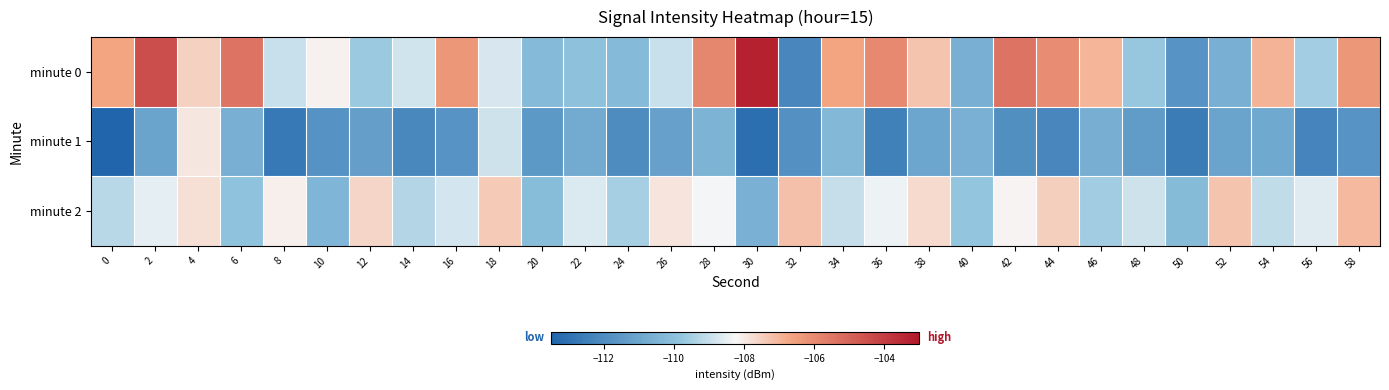

Reading left to right, list all the values displayed in this chart.

minute 0: 0=-106.7	2=-104.4	4=-107.5	6=-105.4	8=-109.0	10=-108.1	12=-109.6	14=-108.8	16=-106.3	18=-108.7	20=-110.2	22=-109.9	24=-110.2	26=-108.9	28=-105.9	30=-103.3	32=-112.2	34=-106.7	36=-106.0	38=-107.3	40=-110.6	42=-105.4	44=-106.0	46=-107.0	48=-109.7	50=-111.7	52=-110.7	54=-106.9	56=-109.5	58=-106.4
minute 1: 0=-113.5	2=-111.1	4=-108.0	6=-110.7	8=-112.7	10=-111.8	12=-111.3	14=-112.2	16=-111.7	18=-108.9	20=-111.5	22=-110.8	24=-112.0	26=-111.2	28=-110.5	30=-113.1	32=-111.8	34=-110.3	36=-112.4	38=-111.0	40=-110.6	42=-111.9	44=-112.2	46=-110.7	48=-111.4	50=-112.6	52=-111.1	54=-110.9	56=-112.3	58=-111.7
minute 2: 0=-109.2	2=-108.5	4=-107.8	6=-109.9	8=-108.1	10=-110.4	12=-107.6	14=-109.3	16=-108.8	18=-107.4	20=-110.1	22=-108.7	24=-109.5	26=-107.9	28=-108.3	30=-110.6	32=-107.2	34=-109.0	36=-108.4	38=-107.7	40=-109.8	42=-108.2	44=-107.5	46=-109.6	48=-108.9	50=-110.2	52=-107.3	54=-109.1	56=-108.6	58=-107.1